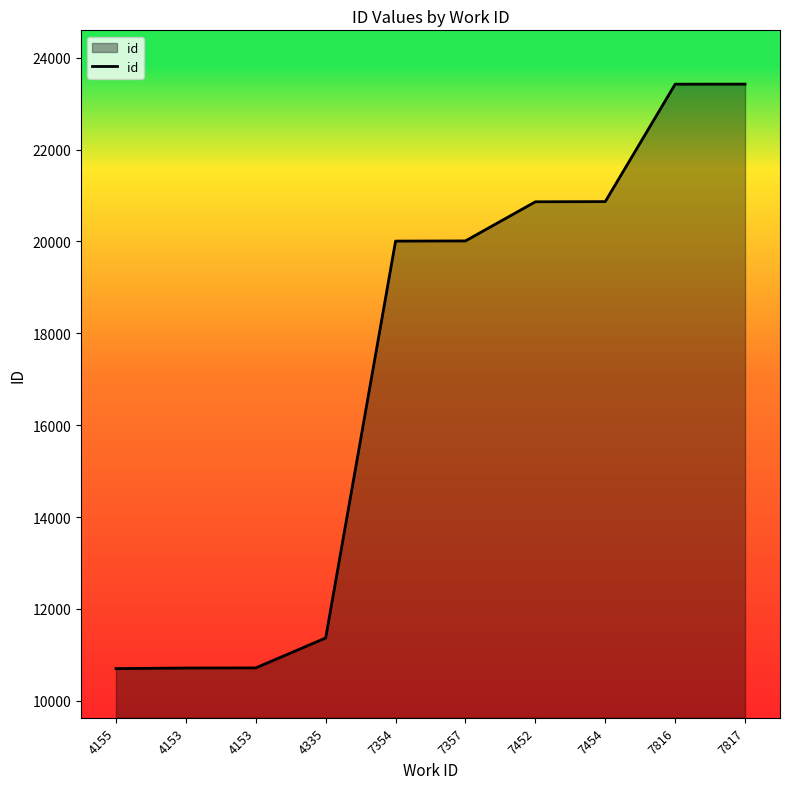

Reading right to left, transcribe all the data shown in this chart.

7817=23426	7816=23425	7454=20868	7452=20864	7357=20012	7354=20008	4335=11367	4153=10715	4153=10712	4155=10700